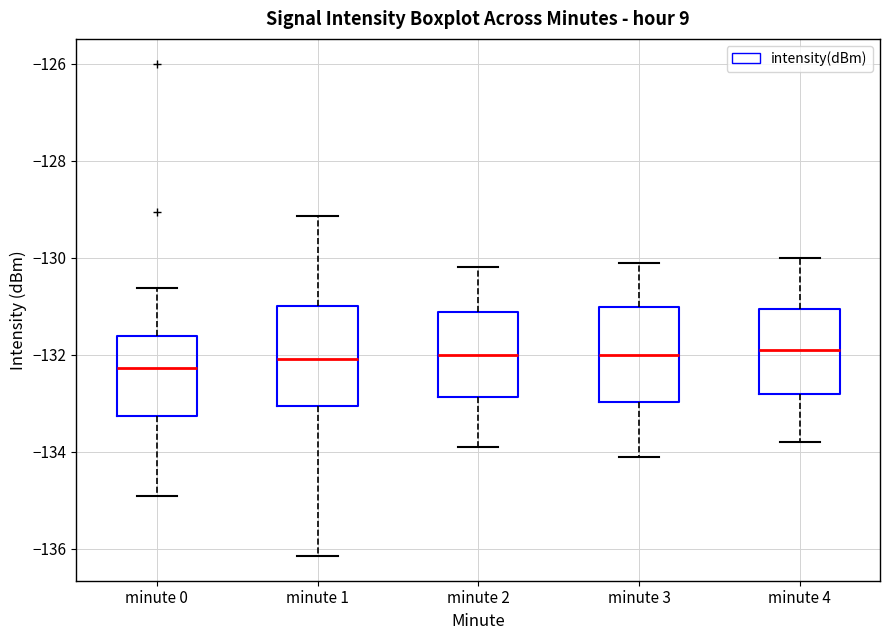

Reading left to right, transcribe this box plot: for each box, give where its median line is, the range the box spans, and where its two whiskers end, as read against the y-axis. The values are not printed on the chart, so give them approximately, as read against the axis.

minute 0: median -132.2, box -133.2 to -131.6, whiskers -135.0 to -130.6
minute 1: median -132.0, box -133.0 to -131.0, whiskers -136.2 to -129.2
minute 2: median -132.0, box -132.8 to -131.2, whiskers -133.8 to -130.2
minute 3: median -132.0, box -133.0 to -131.0, whiskers -134.0 to -130.0
minute 4: median -131.8, box -132.8 to -131.0, whiskers -133.8 to -130.0